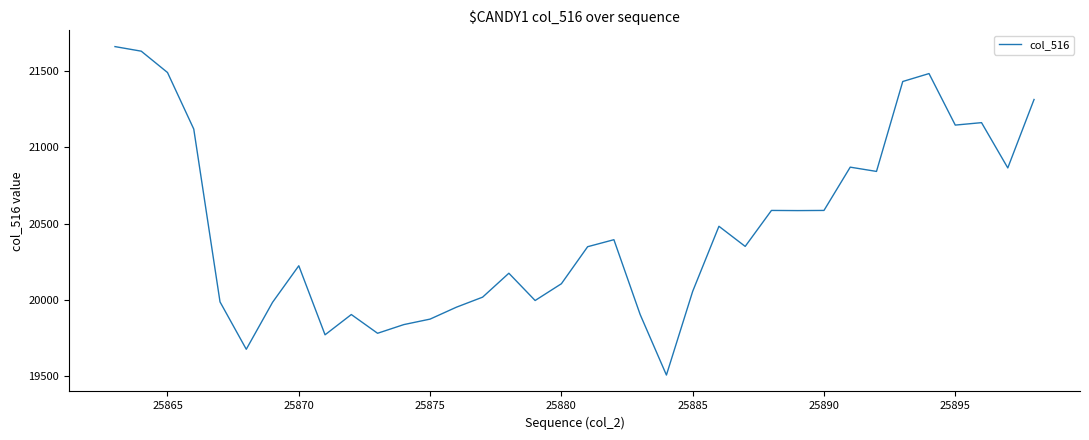

What is the sum of all values?

737121